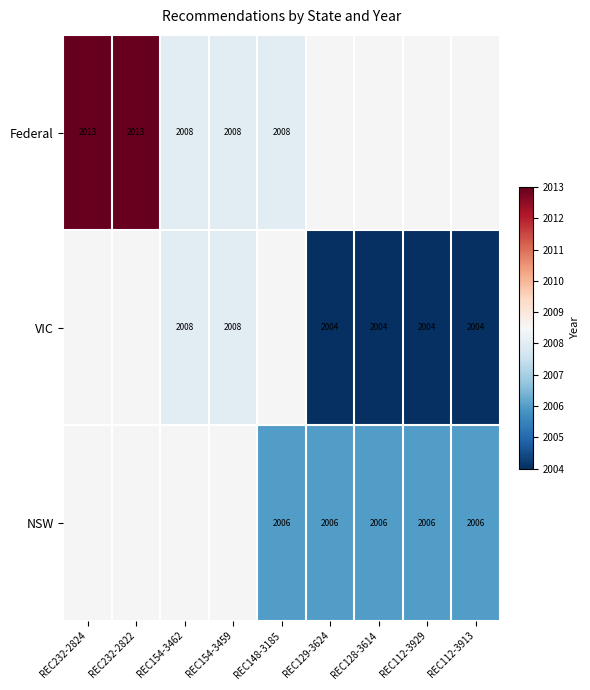

Is it true that VIC equals 2008 at REC154-3459?

True